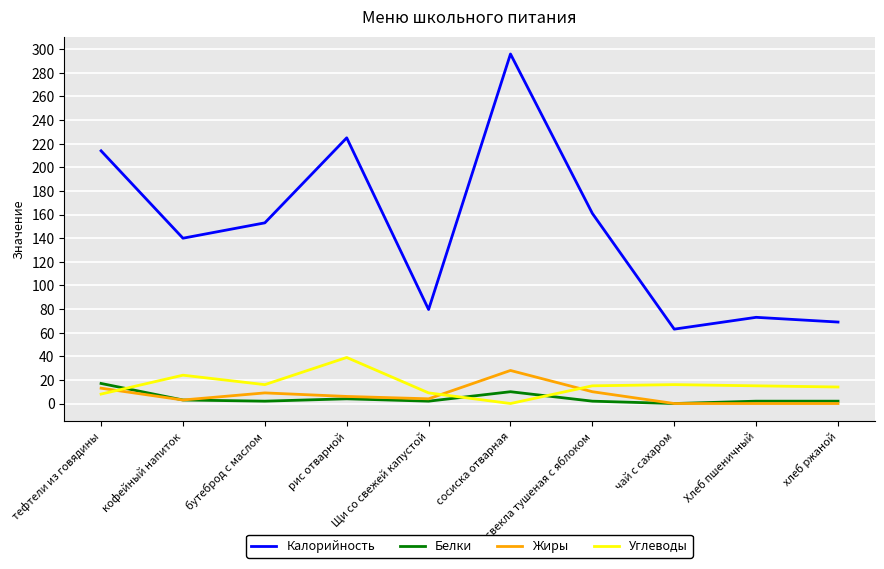

Does the chart display data point markers on the line(s)?

No